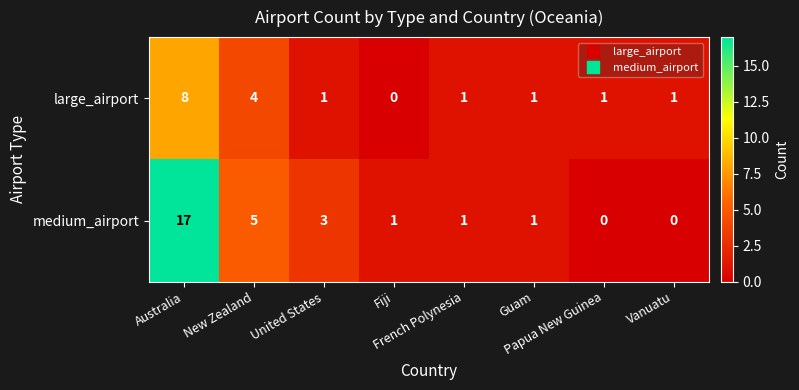

Rank the series by their maximum value, from highest to lowest.

medium_airport, large_airport